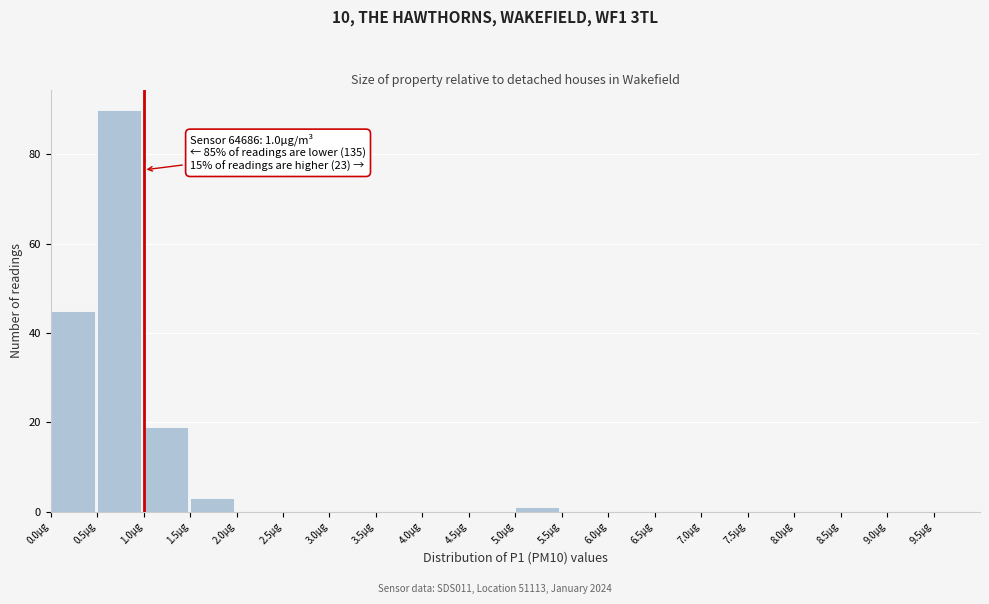

Which range on the x-axis has the tallest bar?

0.5 to 1.0